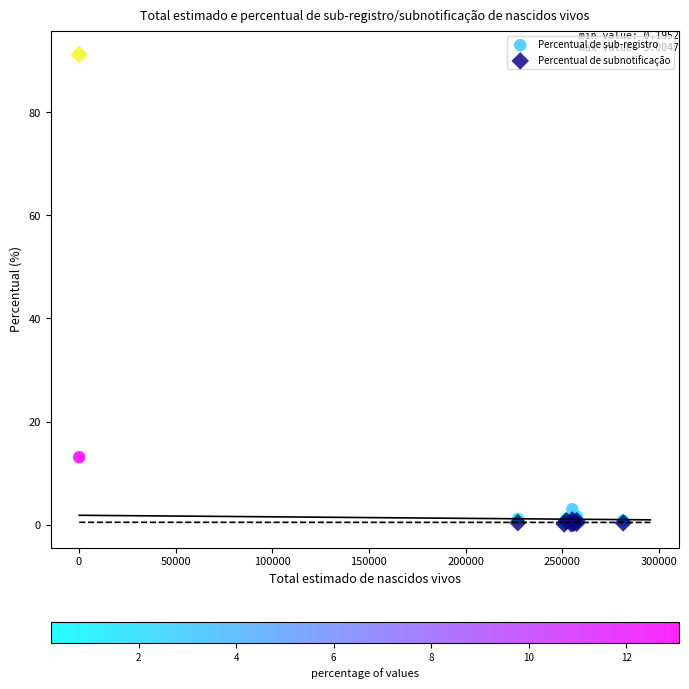

Across all series, what Y value is closest to 45?

13.1